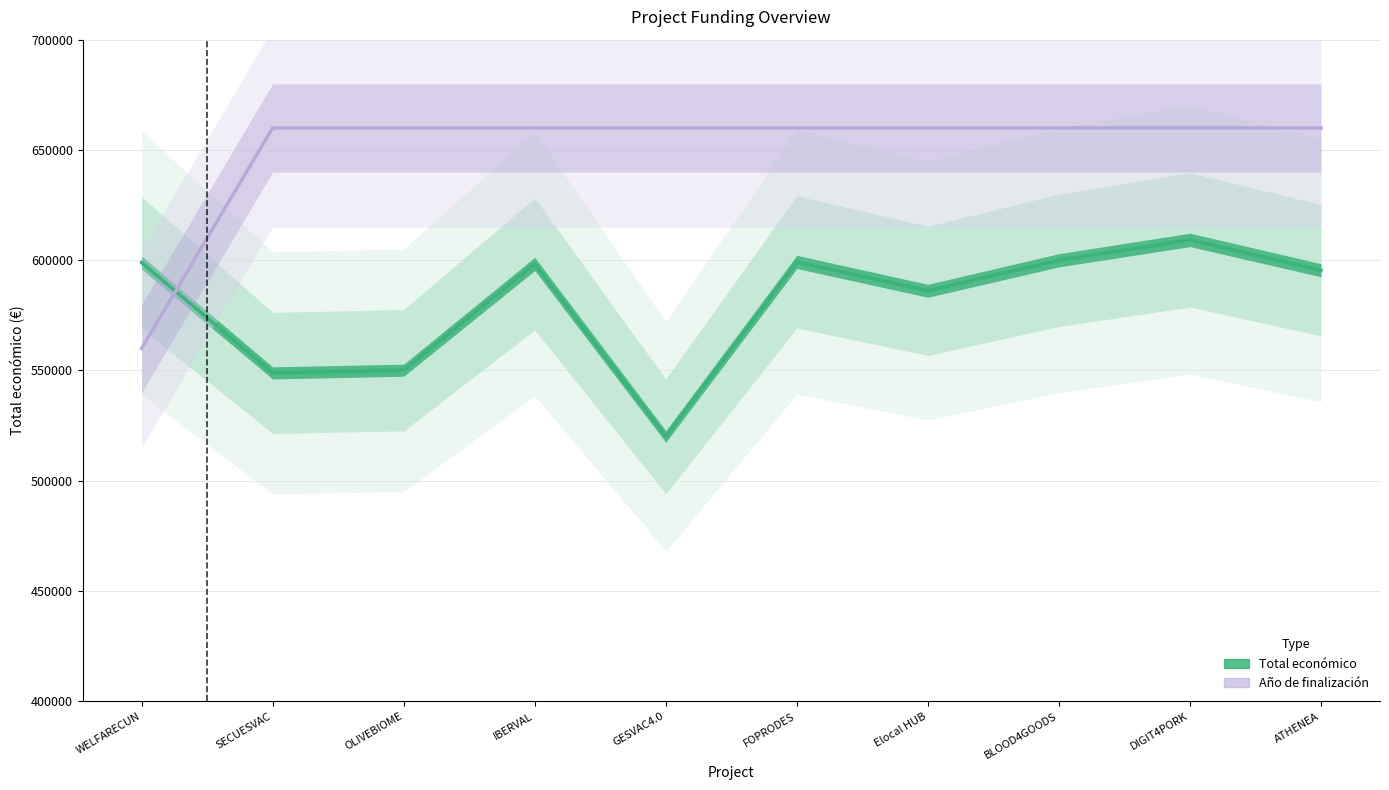

What is the label of the 5th point from the left?

GESVAC4.0